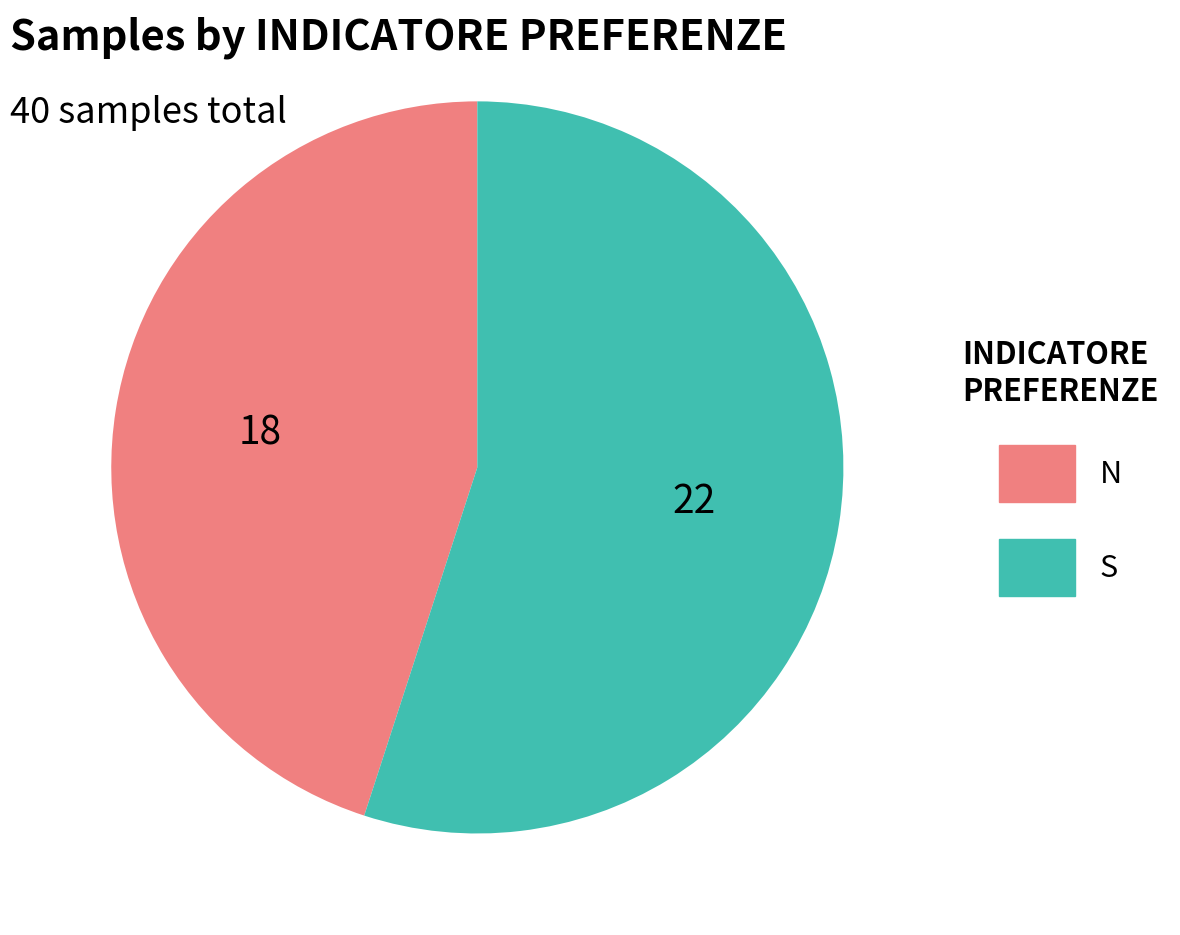

Which category has the biggest portion of the pie?

S